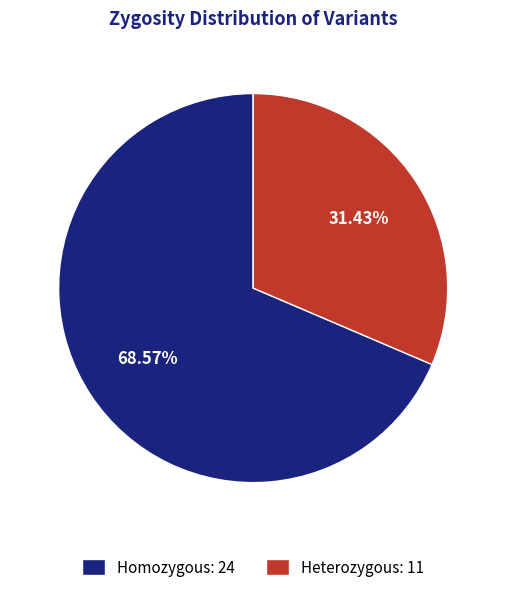

Count the number of slices in the pie.

2